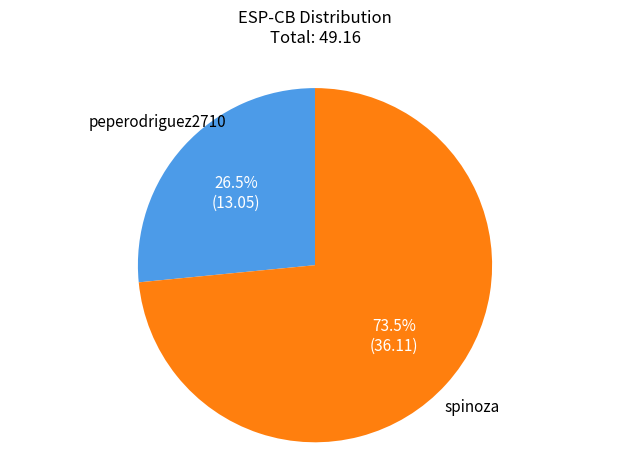

Does any single category account for the majority?

Yes